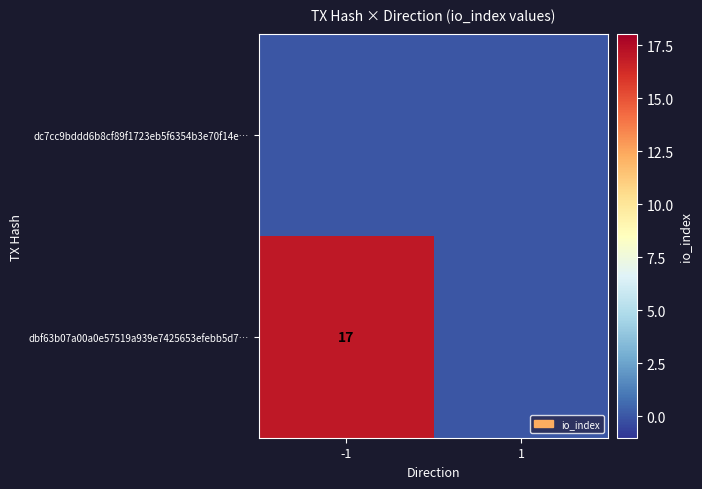

True or false: dbf63b07a00a0e57519a939e7425653efebb5d7… has a value of 28 at -1.

False